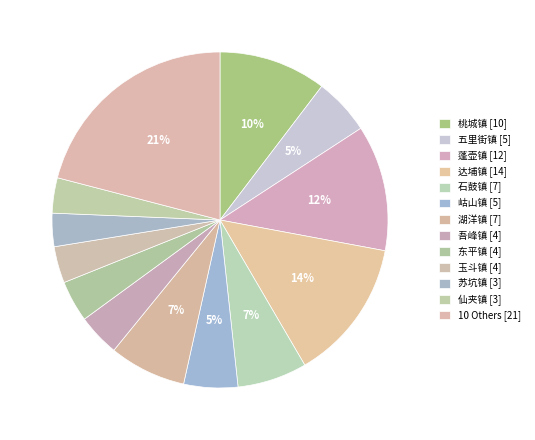

Count the number of slices in the pie.

13